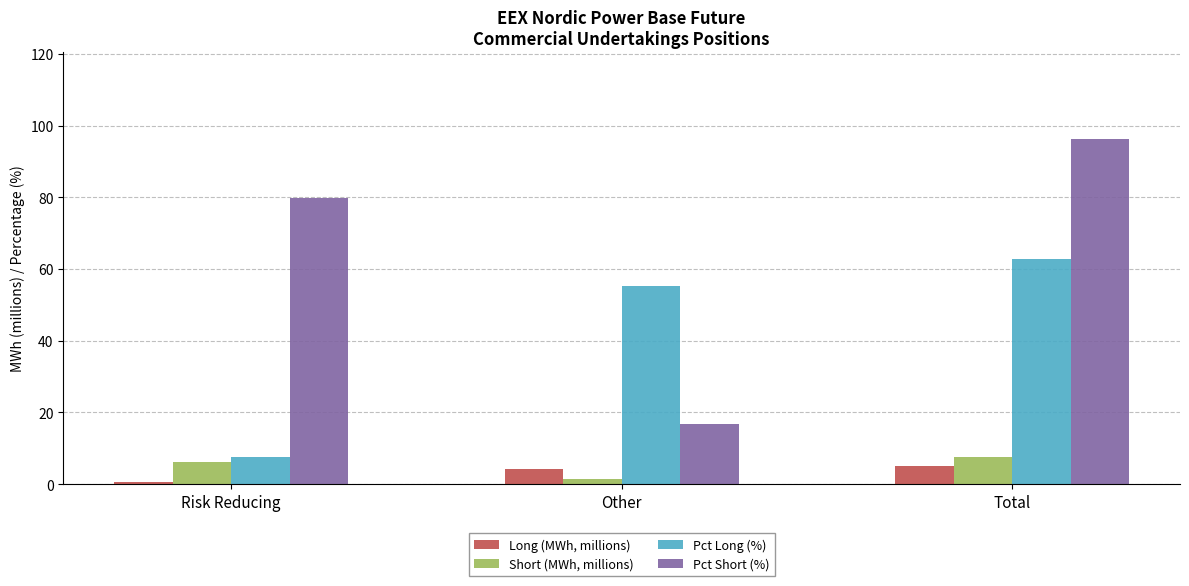

Which series has the largest range (max minus min)?

Pct Short (%)